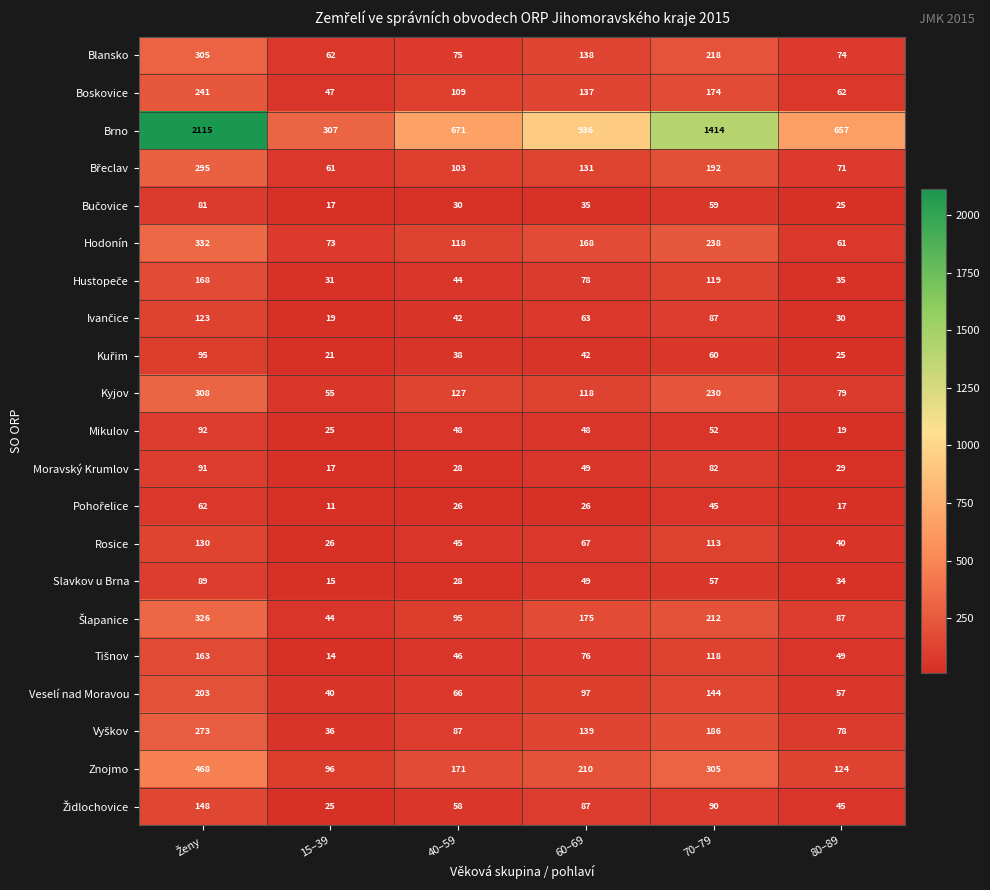

What is the difference between the maximum and minimum values in the Znojmo series?

372